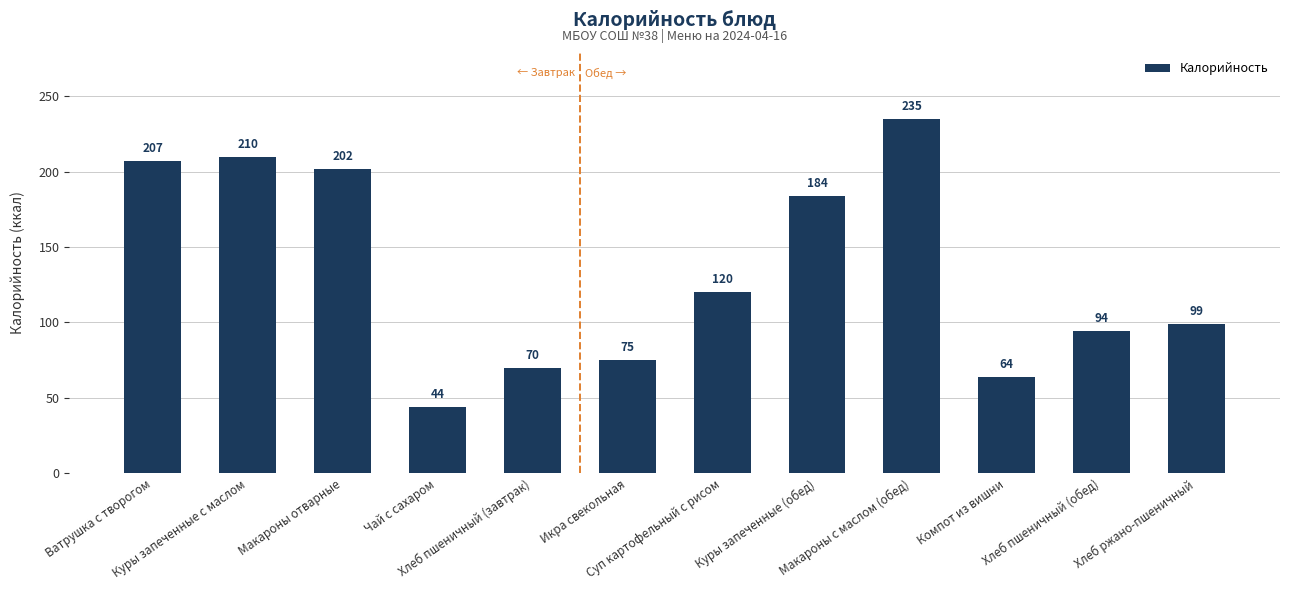

What is the difference between the values at Икра свекольная and Куры запеченные с маслом?

135